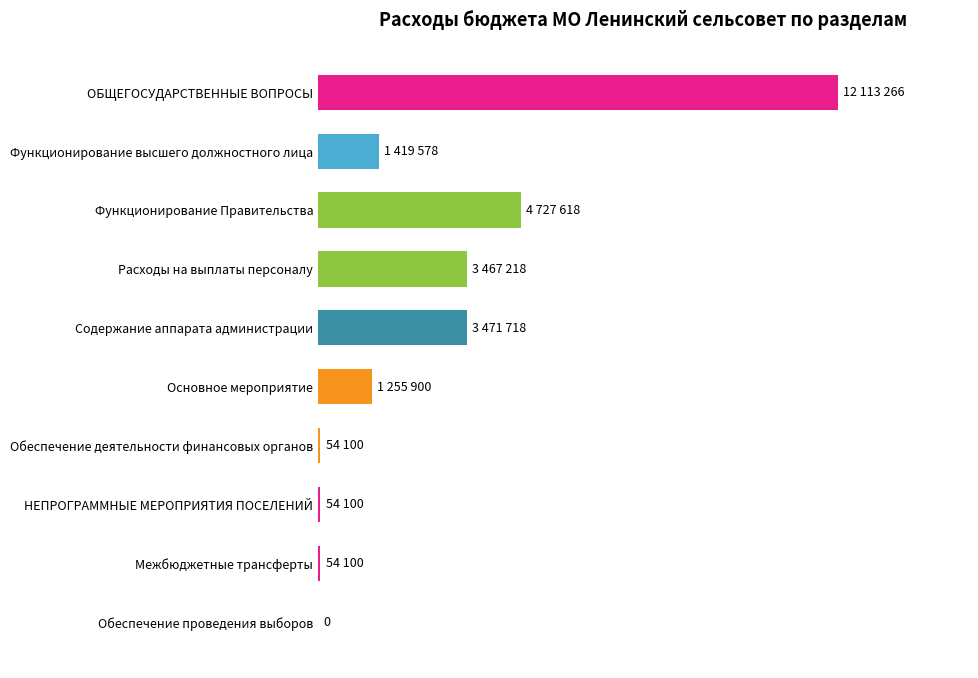

List the labels in order of value, largest first.

ОБЩЕГОСУДАРСТВЕННЫЕ ВОПРОСЫ, Функционирование Правительства, Содержание аппарата администрации, Расходы на выплаты персоналу, Функционирование высшего должностного лица, Основное мероприятие, Обеспечение деятельности финансовых органов, НЕПРОГРАММНЫЕ МЕРОПРИЯТИЯ ПОСЕЛЕНИЙ, Межбюджетные трансферты, Обеспечение проведения выборов